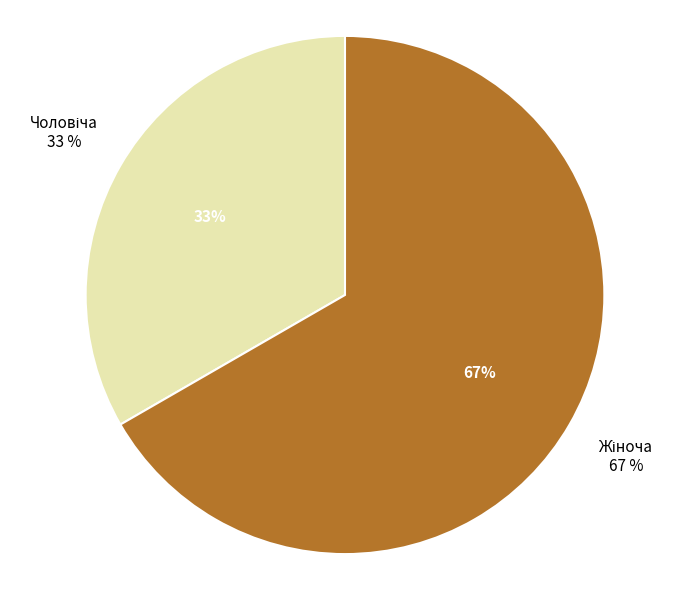

What is the largest slice in the pie chart?

Жіноча